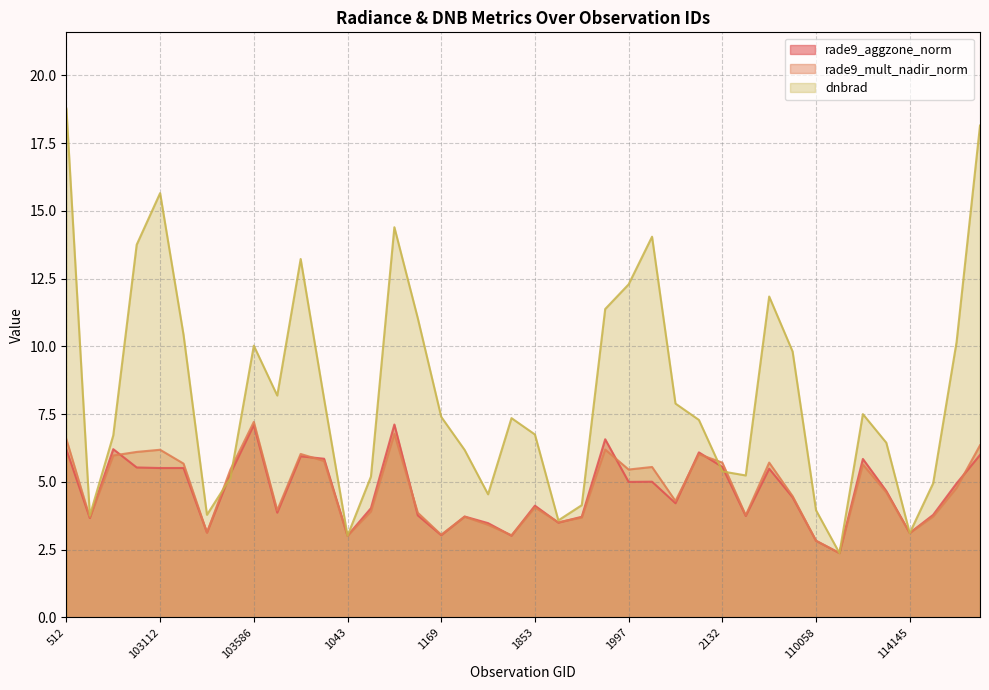

Where is the first local maximum for rade9_aggzone_norm?

638